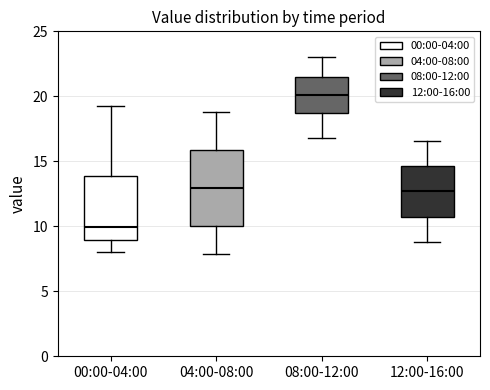

Where is the upper edge of the box for 04:00-08:00 on the y-axis? The values are not printed on the chart, so give them approximately, as read against the axis.

16.0